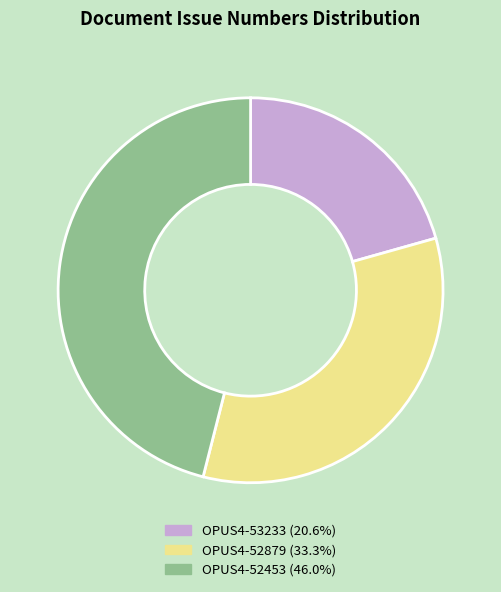

The OPUS4-52879 slice represents 33% of the pie. True or false?

True